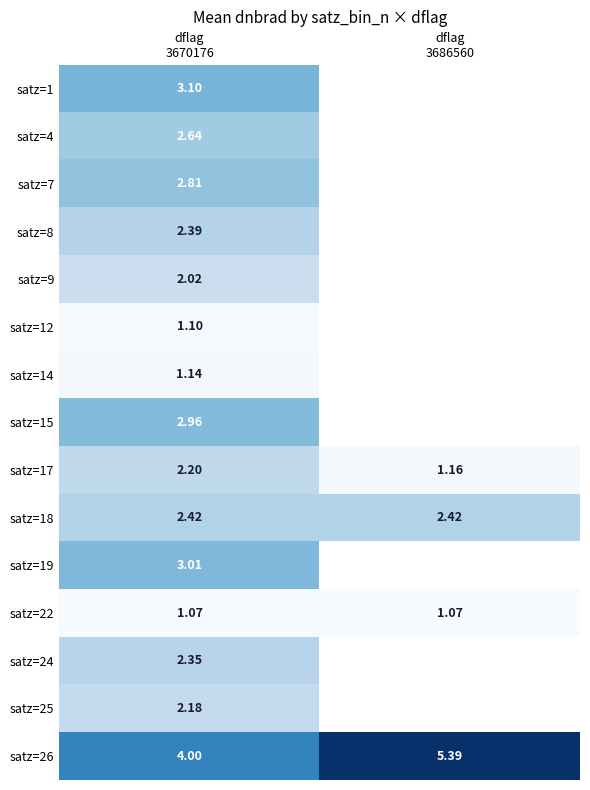

What is the greatest value displayed?

5.4